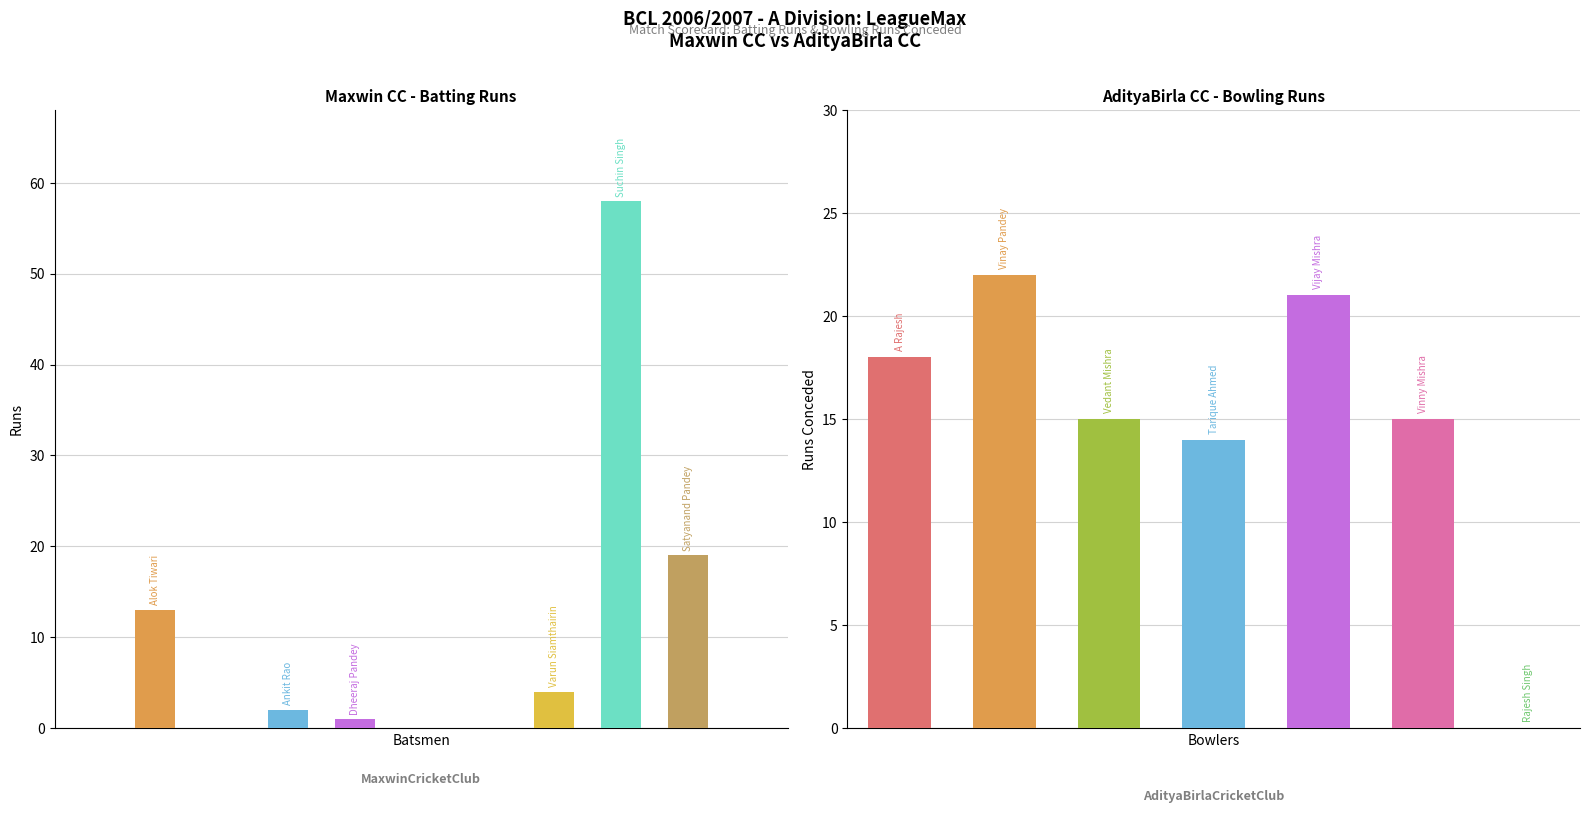

Which has a higher value, Ankit Rao or Kamlesh Singh?

Ankit Rao